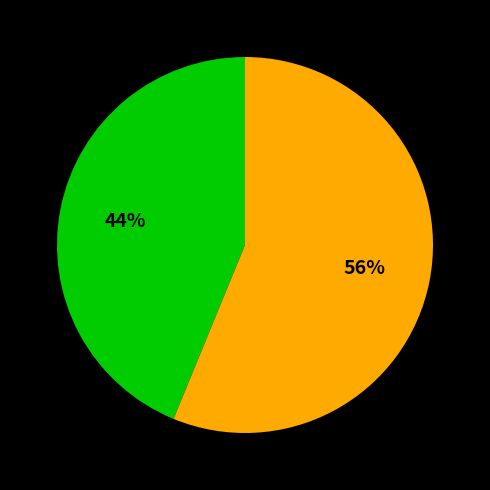

To the nearest percent, what is the difference between the largest and smallest slice percentages?

12%